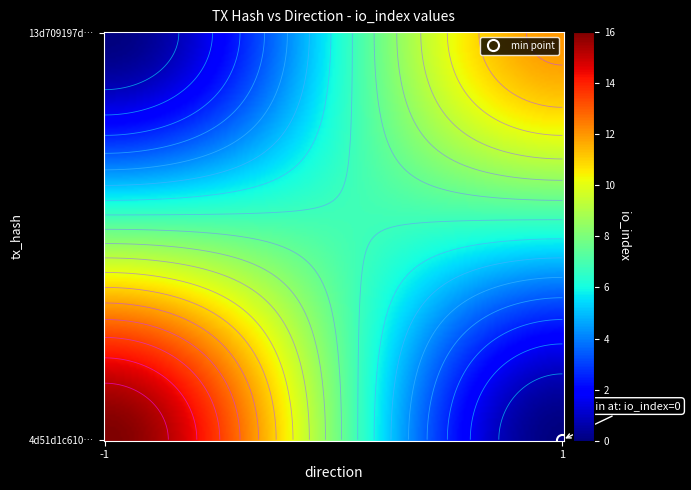

List the series in order of their overall mean, lowest first.

13d709197d45fd000d84a6620787f161e7a39ab, 4d51d1c6109fe0ebd666ede571bc381e04b9a5b